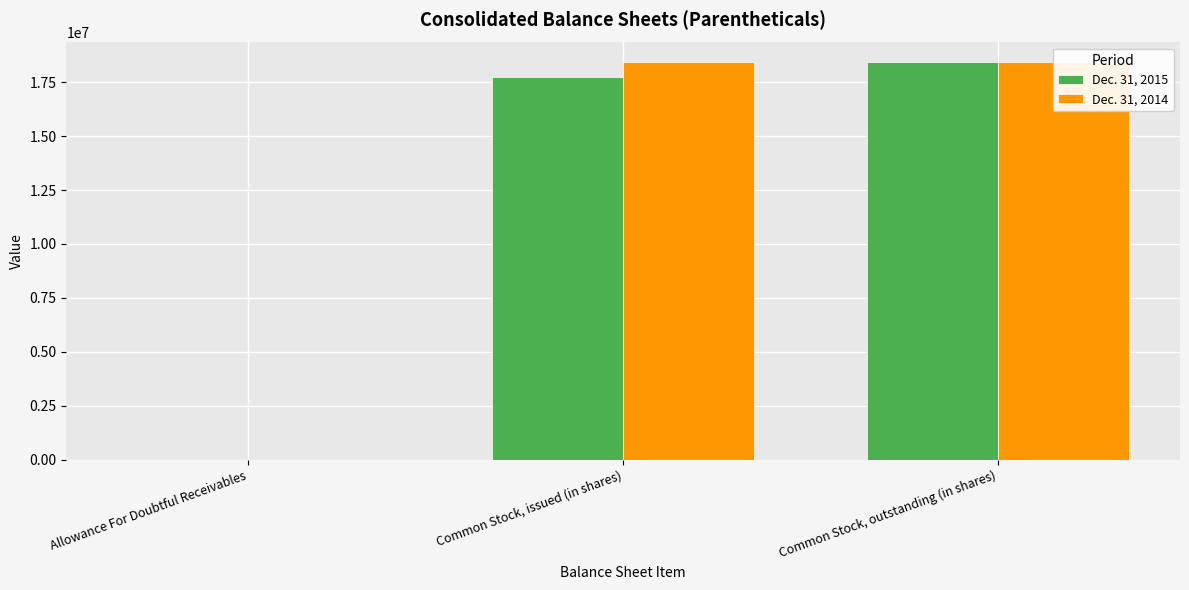

Between Allowance For Doubtful Receivables and Common Stock, outstanding (in shares), which is larger?

Common Stock, outstanding (in shares)